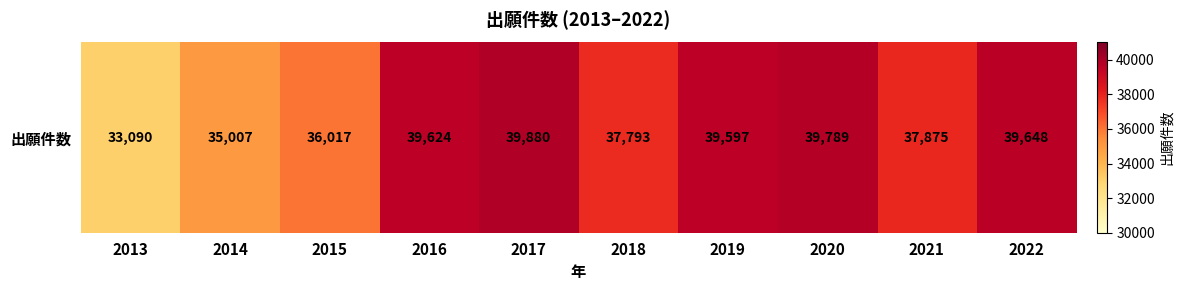

What is the approximate value at 2017, to the nearest 50?

39900